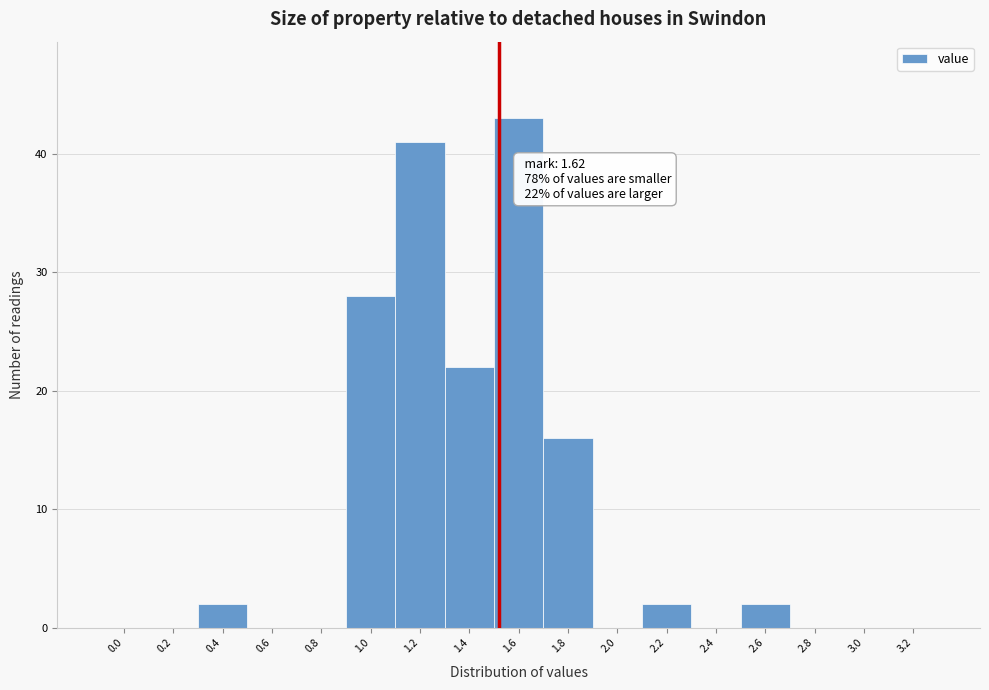

Reading left to right, extract all data points from this chart.

0.0=0	0.2=0	0.4=2	0.6=0	0.8=0	1.0=28	1.2=41	1.4=22	1.6=43	1.8=16	2.0=0	2.2=2	2.4=0	2.6=2	2.8=0	3.0=0	3.2=0